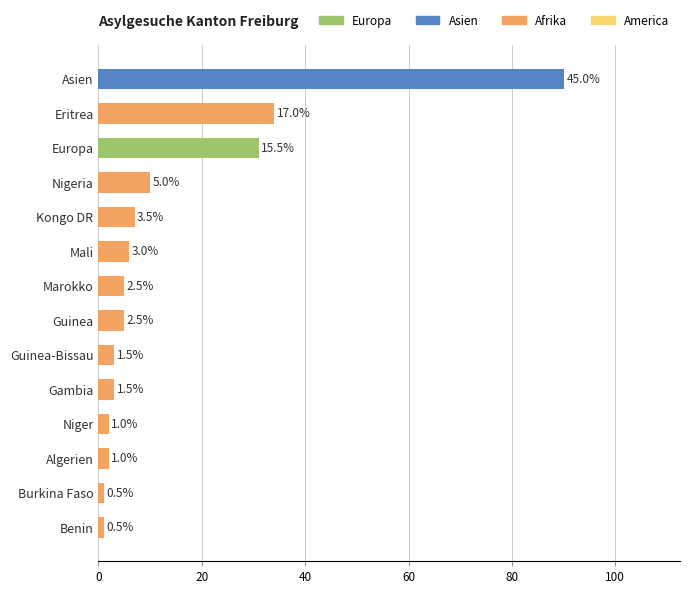

Are the bars horizontal?

Yes